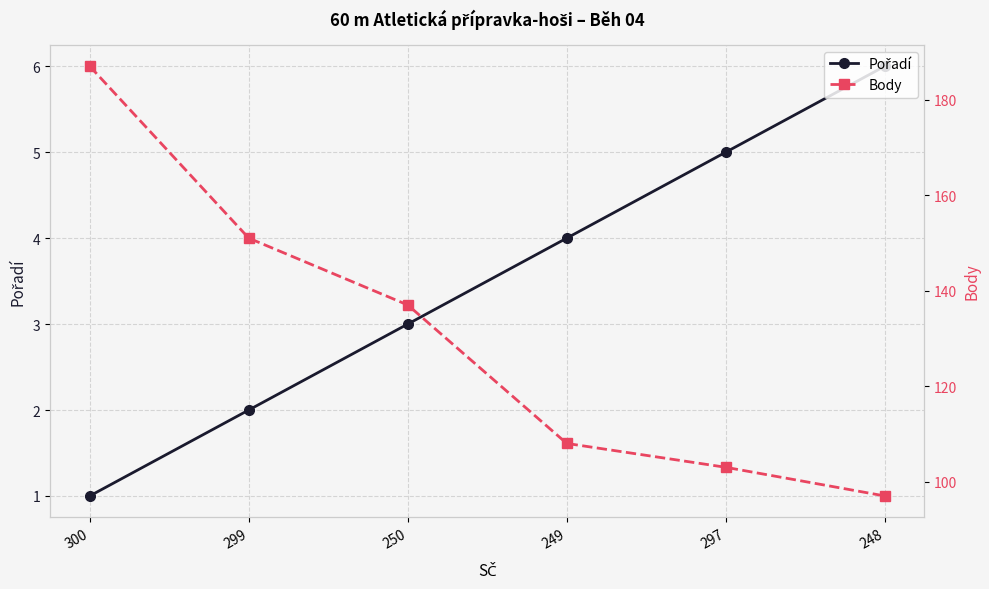

What is the difference between the Body values at 300 and 248?

90